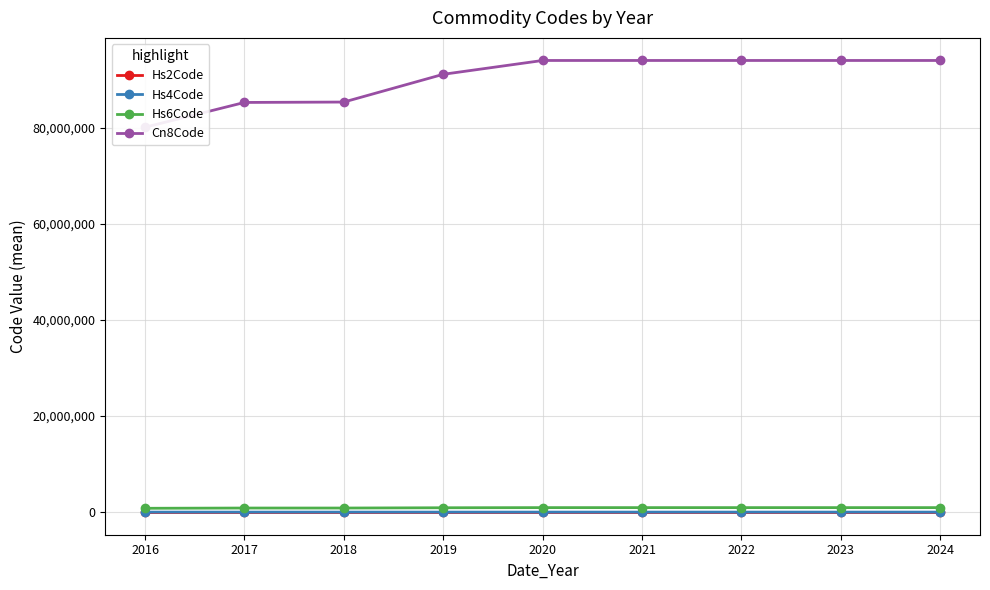

Reading left to right, extract all data points from this chart.

Hs2Code: 79.9	85.0	85.0	91.0	94.0	94.0	94.0	94.0	94.0
Hs4Code: 8014.3	8530.8	8539.0	9117.0	9405.0	9405.0	9405.0	9405.0	9405.0
Hs6Code: 801494.7	853132.2	853961.5	911740.0	940540.0	940540.0	940540.0	940540.0	940540.0
Cn8Code: 80149510.4	85313248.2	85396172.5	91174096.0	94054099.0	94054099.0	94054099.0	94054099.0	94054099.0